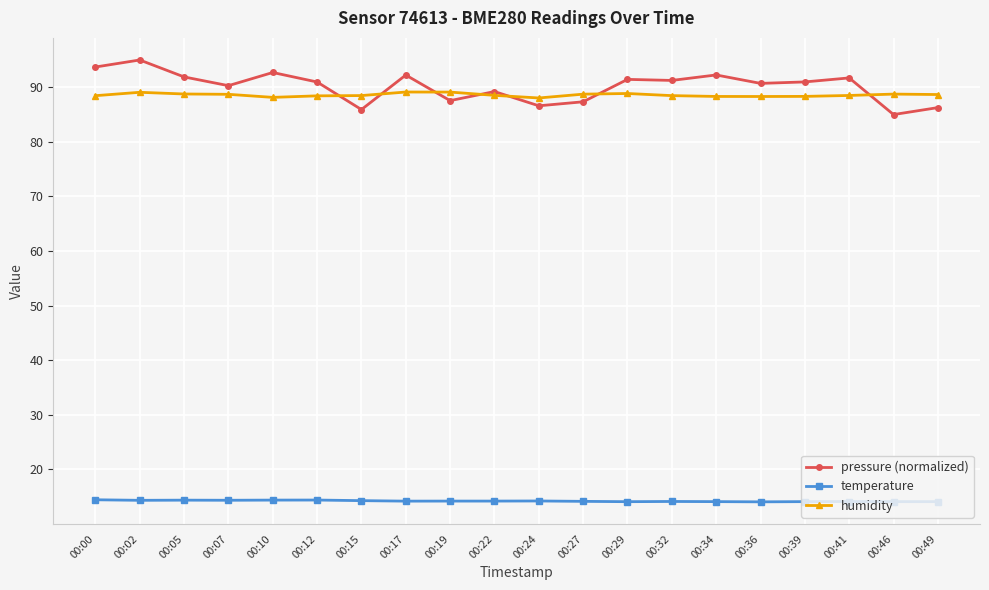

What is the minimum value shown in the chart?

14.1